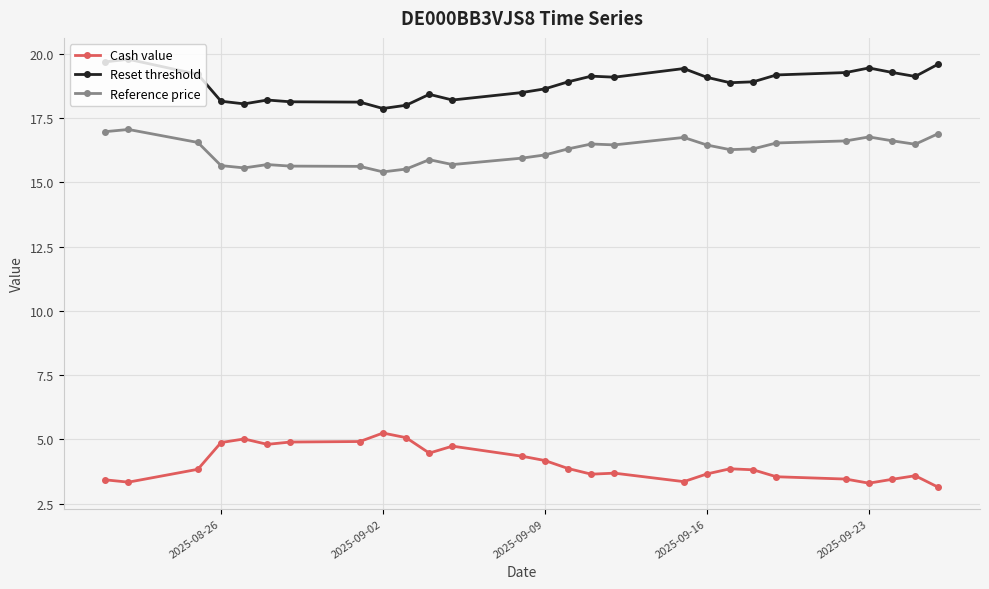

At how many categories does at least one series exceed 6?

27